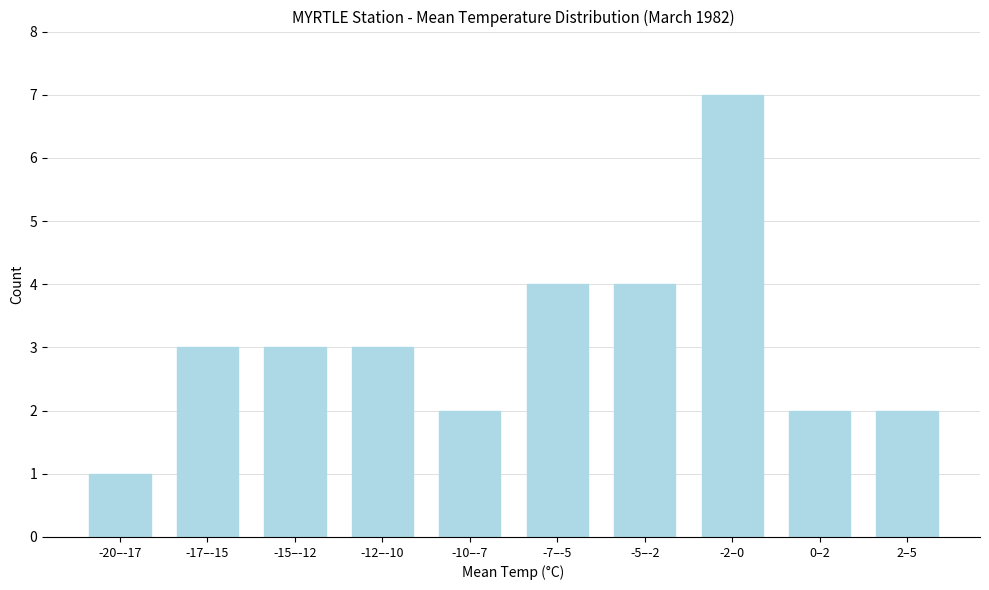

Reading left to right, extract all data points from this chart.

-20–-17=1	-17–-15=3	-15–-12=3	-12–-10=3	-10–-7=2	-7–-5=4	-5–-2=4	-2–0=7	0–2=2	2–5=2